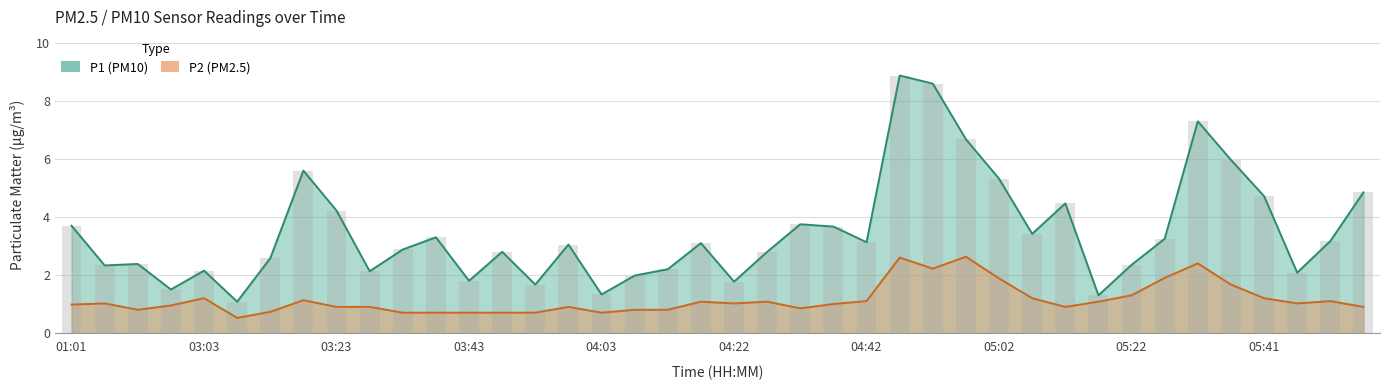

At which label does P2 reach its peak?

04:57